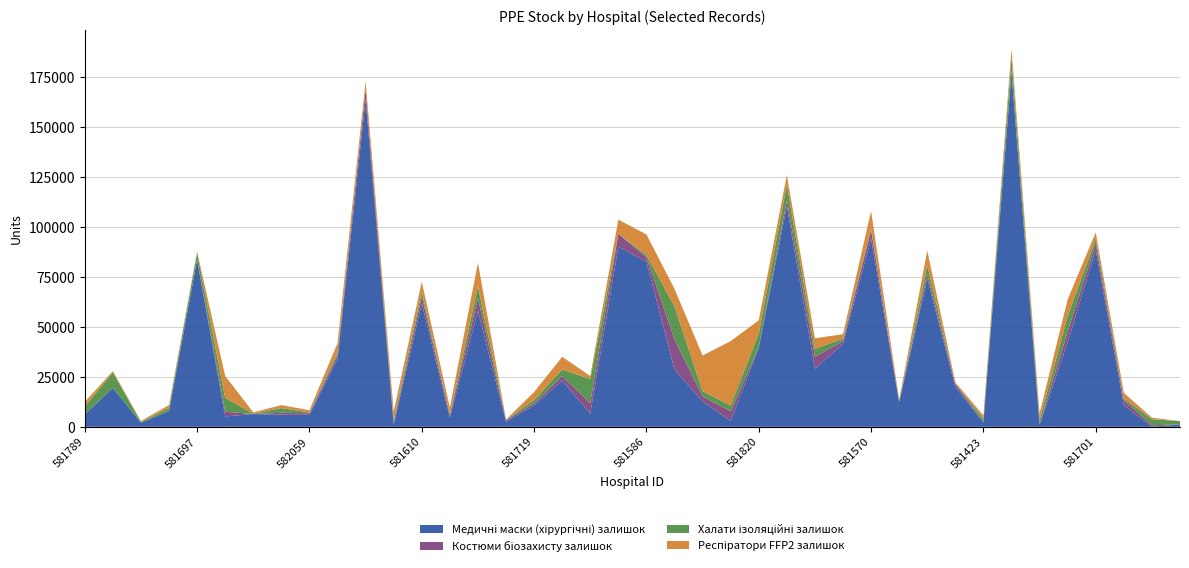

Reading left to right, transcribe all the data shown in this chart.

Медичні маски (хірургічні) залишок: 581789=6180	581606=19423	581732=2100	581635=7912	581697=83600	581688=5200	581509=6400	581657=6050	582059=5960	581787=33925	581649=163929	581981=1000	581610=61718	581818=4702	582095=58059	582007=2550	581719=10650	581734=23166	582051=6550	581920=90090	581586=82690	581900=28693	581823=12700	581438=3000	581820=39550	581557=110325	581621=29100	581907=41500	581570=94200	582008=12347	581526=74220	581755=20000	581423=2167	581685=177000	581824=940	581596=42297	581701=88500	581659=10780	581544=0	582128=1200
Костюми біозахисту залишок: 581789=6	581606=6	581732=0	581635=2	581697=0	581688=2340	581509=0	581657=990	582059=815	581787=1694	581649=4666	581981=981	581610=3580	581818=1101	582095=6340	582007=700	581719=1064	581734=2238	582051=5370	581920=6497	581586=2174	581900=15080	581823=2500	581438=4727	581820=340	581557=3047	581621=5935	581907=1400	581570=4170	582008=21	581526=2043	581755=1500	581423=202	581685=1068	581824=400	581596=5340	581701=3170	581659=2540	581544=800	582128=0
Халати ізоляційні залишок: 581789=3980	581606=7752	581732=300	581635=1585	581697=3580	581688=6980	581509=130	581657=2340	582059=431	581787=1375	581649=0	581981=1315	581610=2265	581818=447	582095=5871	582007=210	581719=1750	581734=3258	582051=12000	581920=0	581586=1136	581900=16503	581823=2620	581438=2960	581820=6835	581557=7777	581621=4015	581907=1222	581570=960	582008=597	581526=4545	581755=200	581423=1669	581685=6676	581824=1980	581596=7798	581701=2300	581659=868	581544=3000	582128=1650
Респіратори FFP2 залишок: 581789=2270	581606=720	581732=510	581635=1404	581697=500	581688=10900	581509=700	581657=1500	582059=1080	581787=4846	581649=4297	581981=4310	581610=5033	581818=3376	582095=11779	582007=170	581719=3940	581734=6368	582051=1500	581920=7082	581586=10261	581900=8700	581823=17850	581438=32195	581820=6580	581557=4854	581621=5243	581907=2230	581570=8600	582008=608	581526=7401	581755=600	581423=1596	581685=4404	581824=3380	581596=8320	581701=3300	581659=2815	581544=780	582128=0